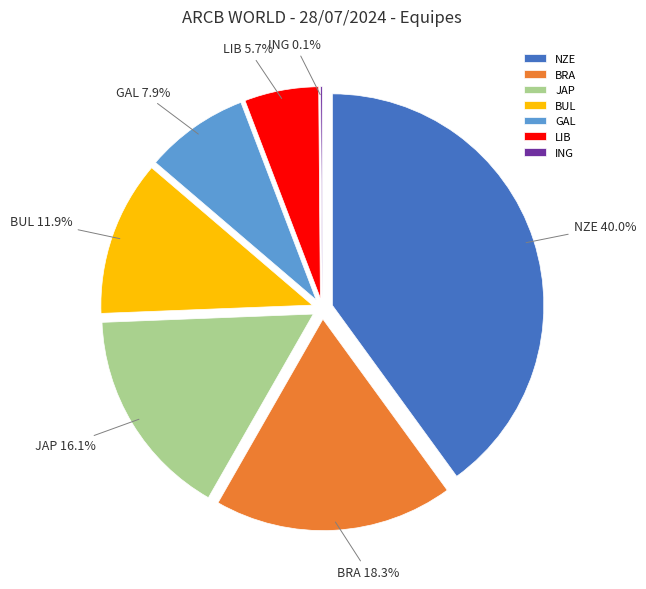

The GAL slice represents 8% of the pie. True or false?

True